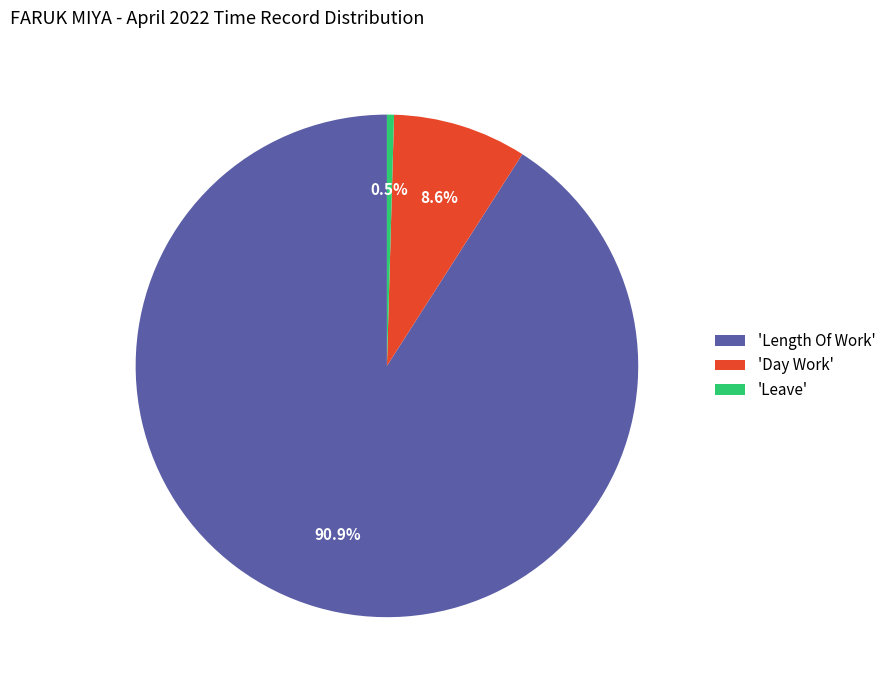

Does 'Length Of Work' account for over 50% of the chart?

Yes